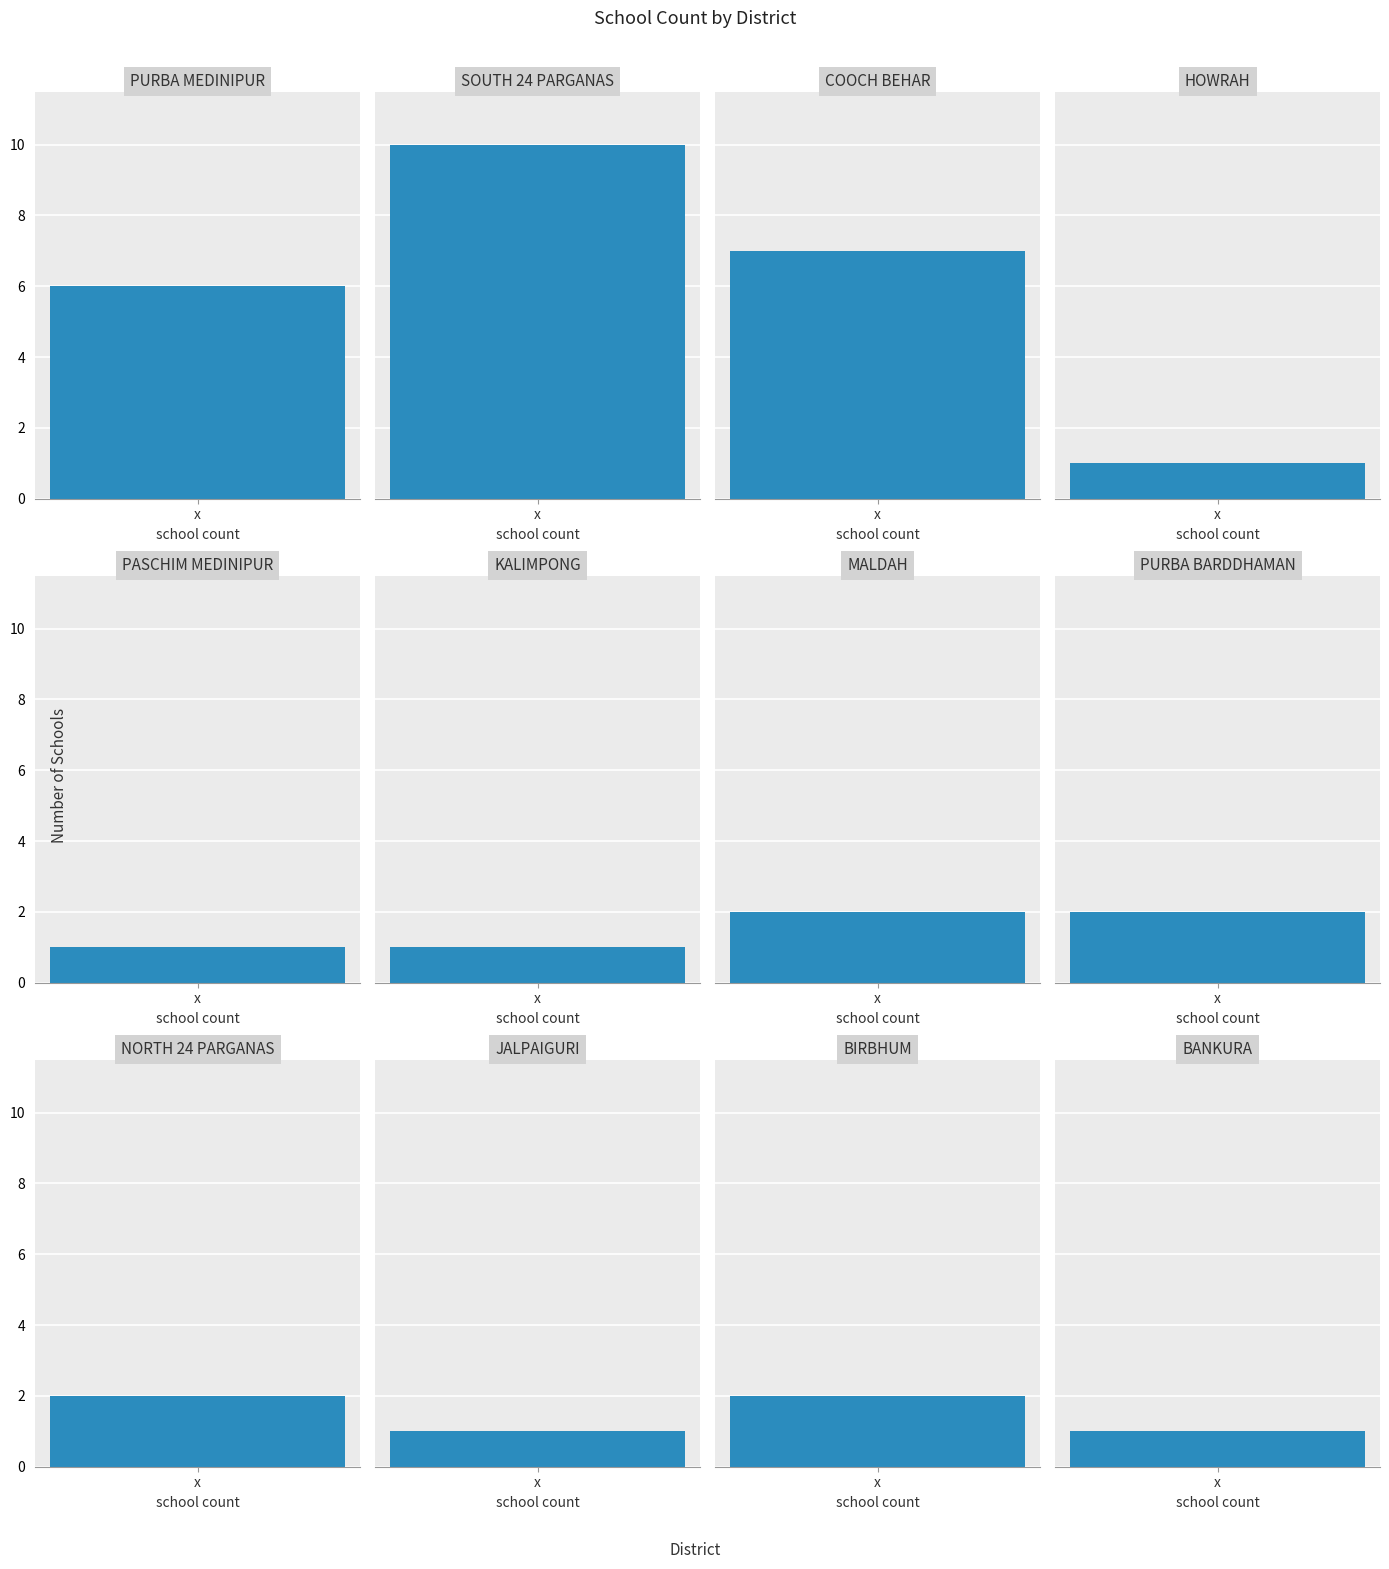

What is the difference between the second highest and minimum values?

6